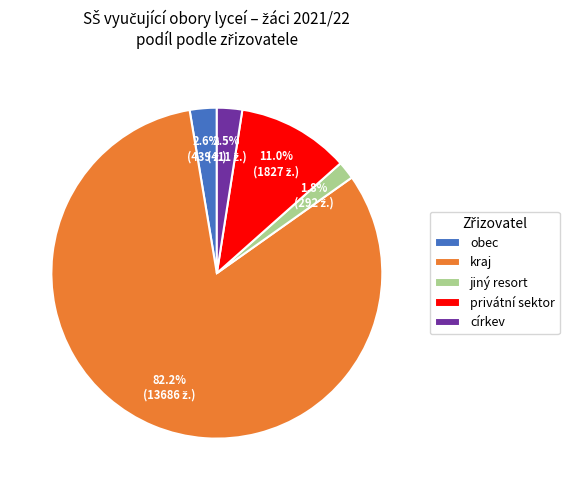

Combined, do církev and kraj account for over 50%?

Yes